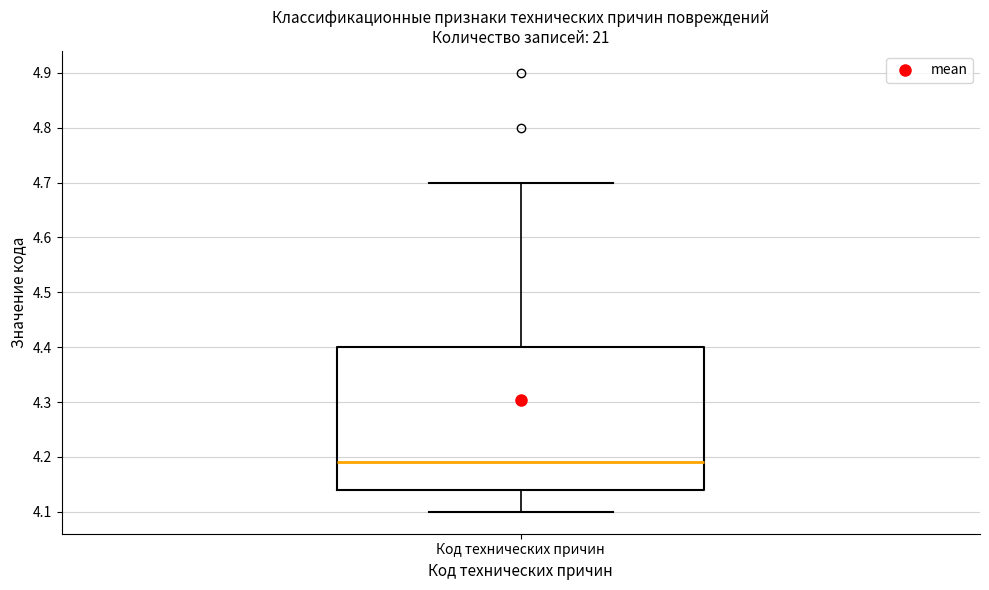

Where is the upper edge of the box for Код технических причин on the y-axis? The values are not printed on the chart, so give them approximately, as read against the axis.

4.40